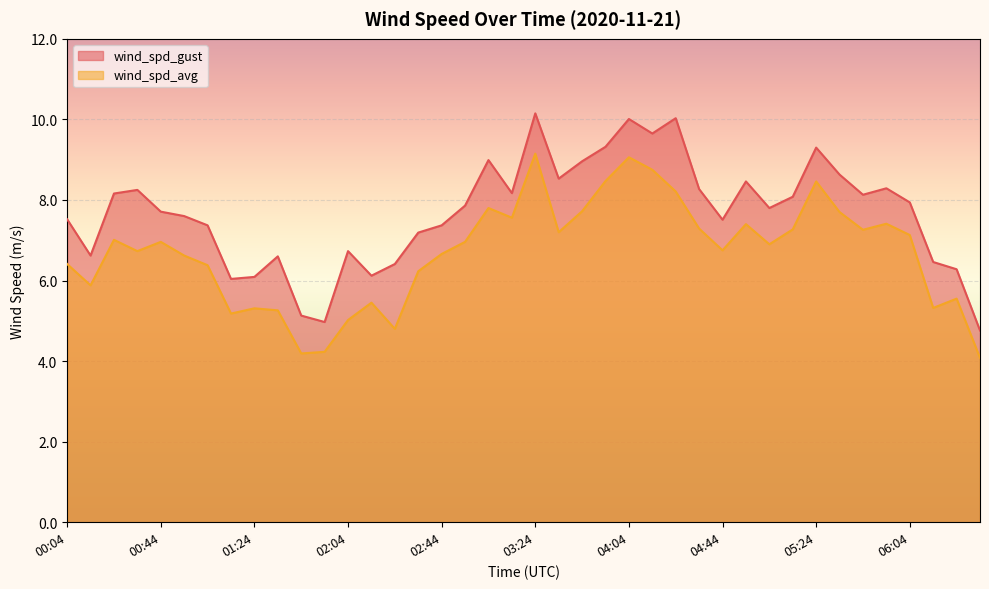

List the series in order of their peak value, highest first.

wind_spd_gust, wind_spd_avg